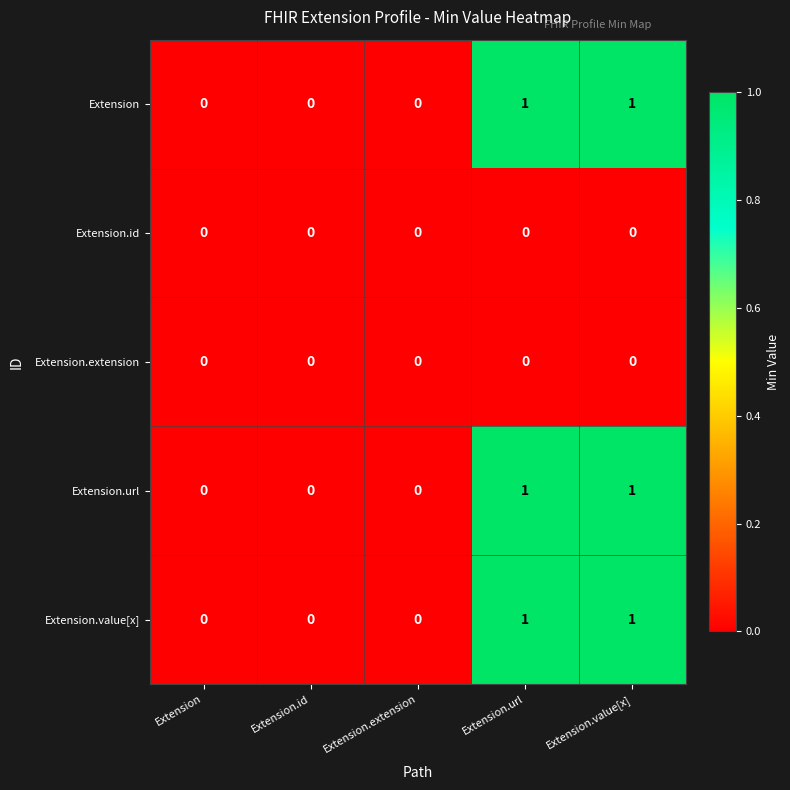

What is the total value across all series at Extension.value[x]?

3